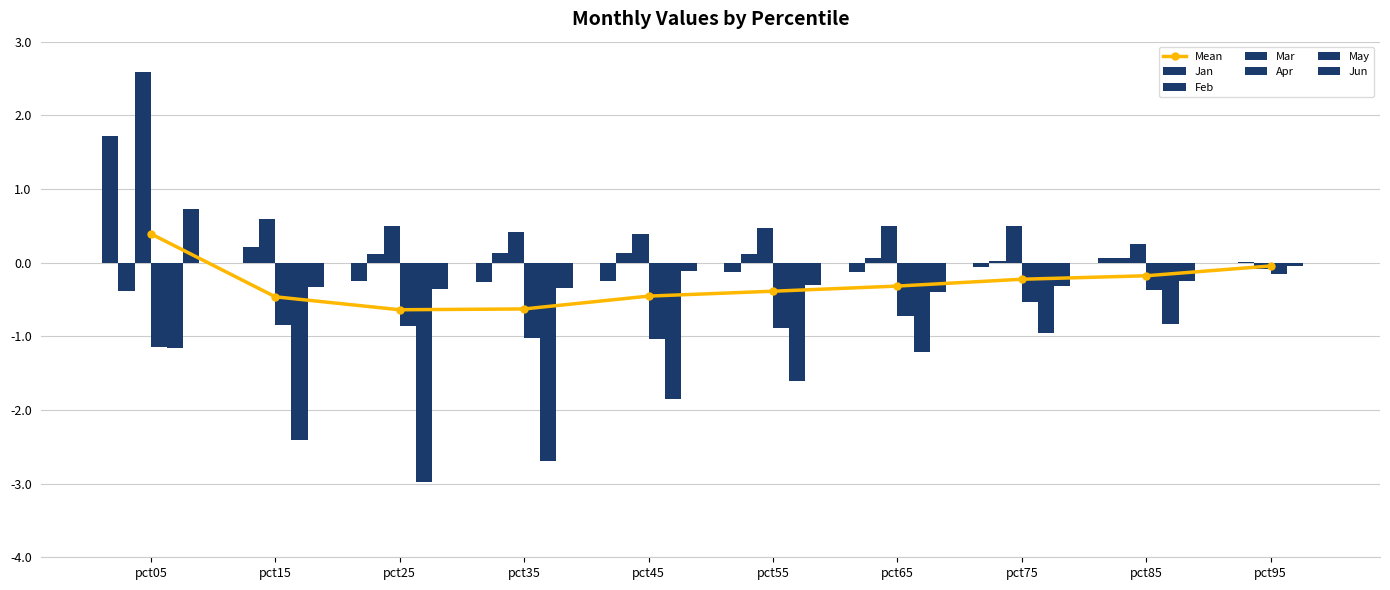

Are the bars grouped side by side (vs. stacked)?

Yes